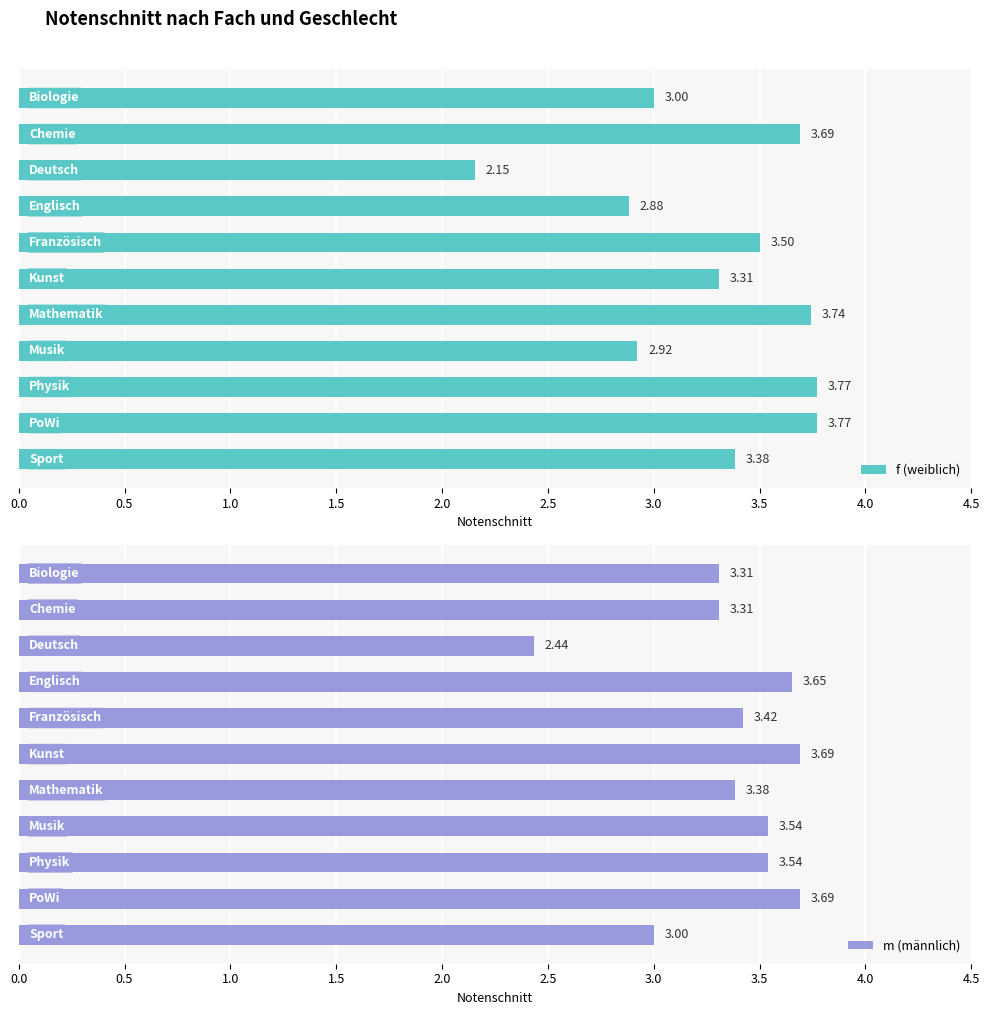

Are the bars grouped side by side (vs. stacked)?

Yes